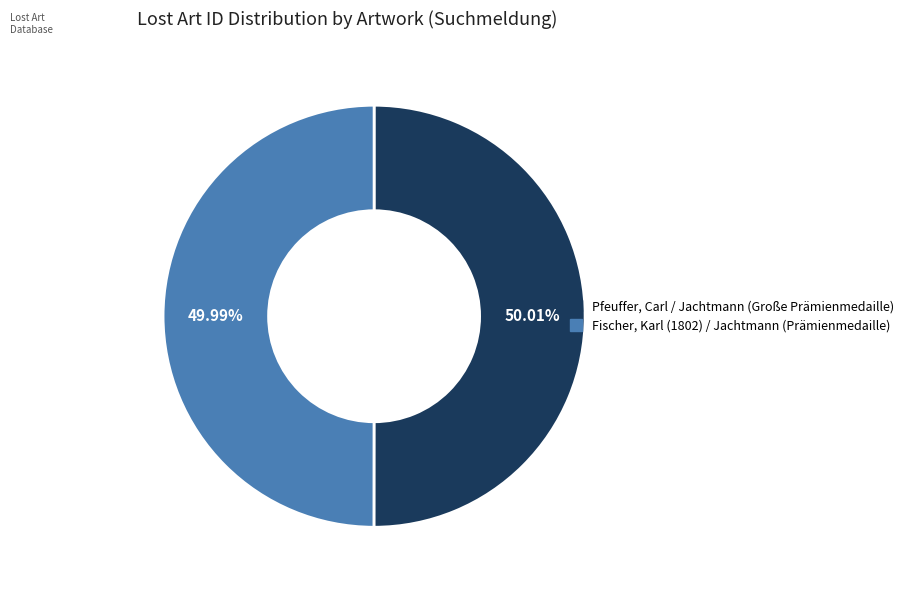

Does any single category account for the majority?

Yes